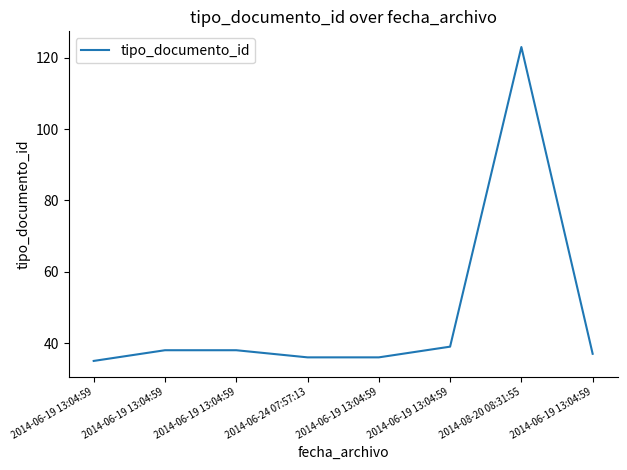

Reading left to right, extract all data points from this chart.

35	38	38	36	36	39	123	37